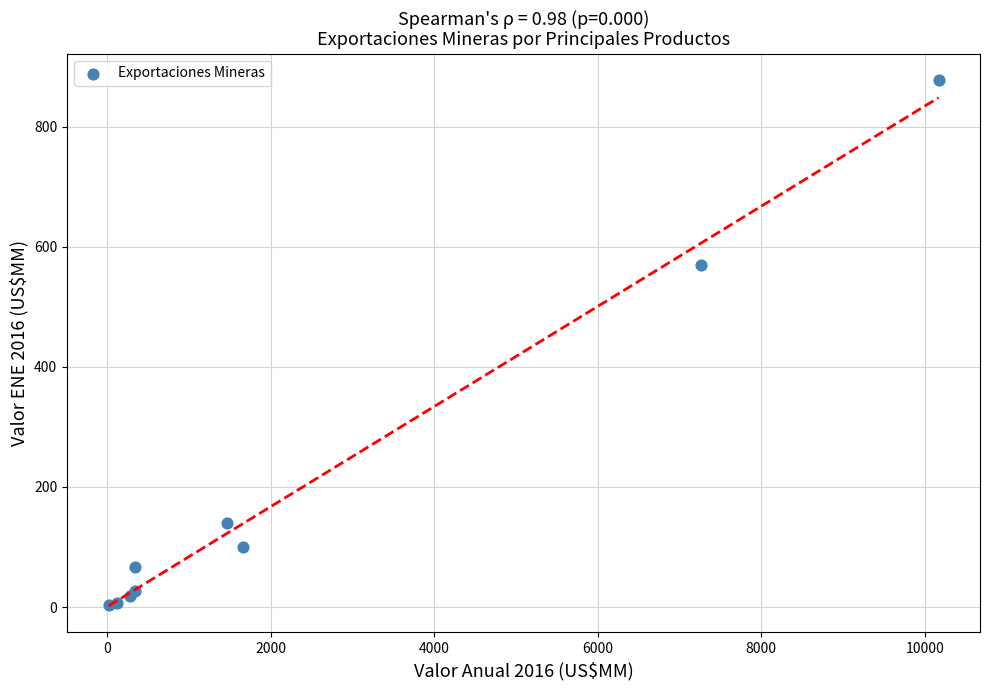

What Y value in the scatter plot is closest to 440?

569.3